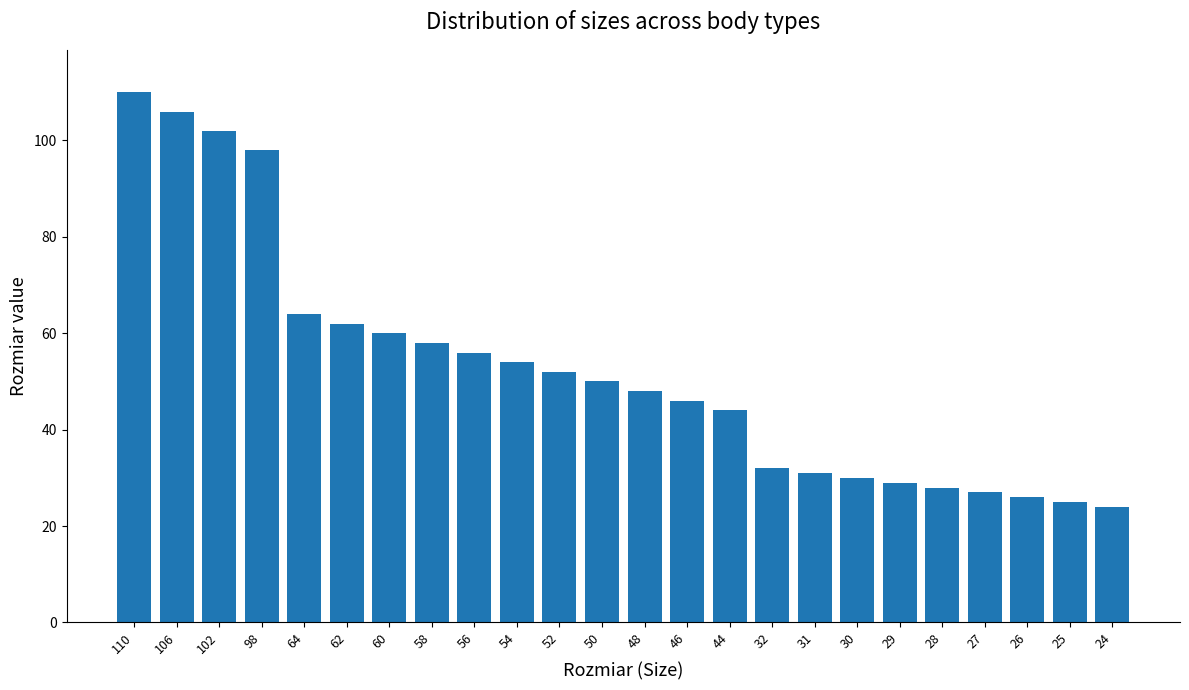

Count the number of data series in this chart.

1